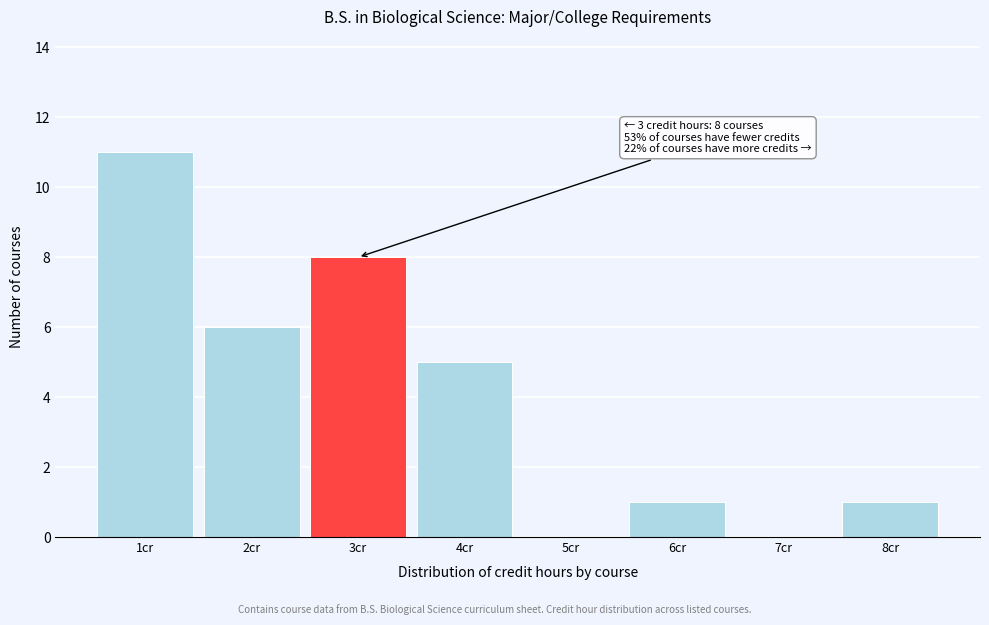

Reading left to right, extract all data points from this chart.

1cr=11	2cr=6	3cr=8	4cr=5	5cr=0	6cr=1	7cr=0	8cr=1